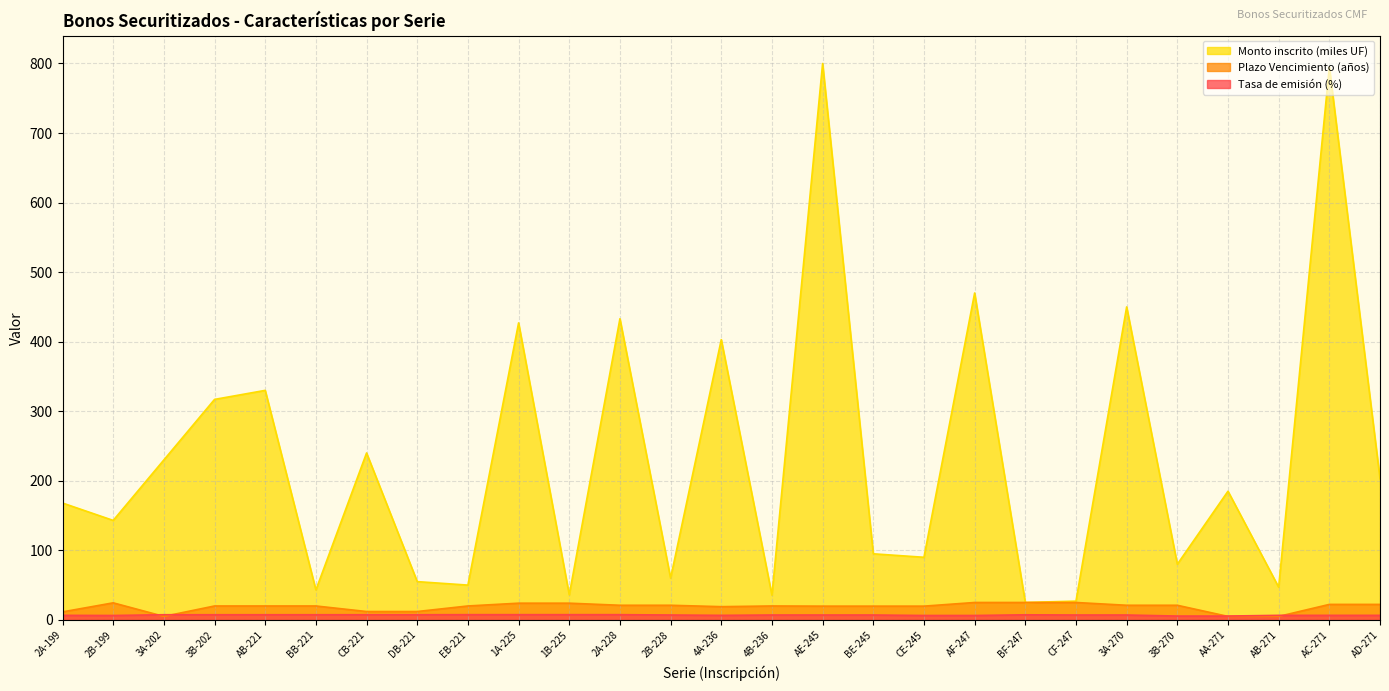

What is the highest value of the Tasa de emisión (%) series?

7.5